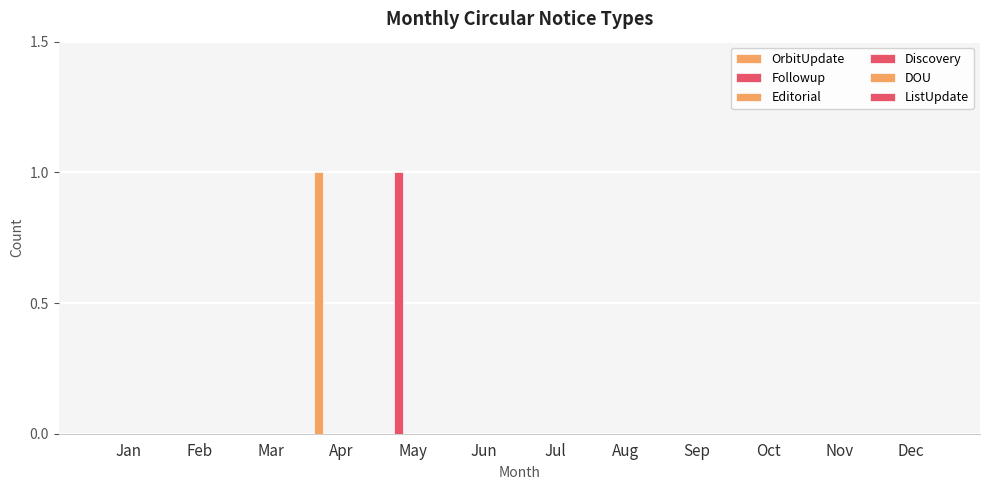

What is the maximum value shown in the chart?

1